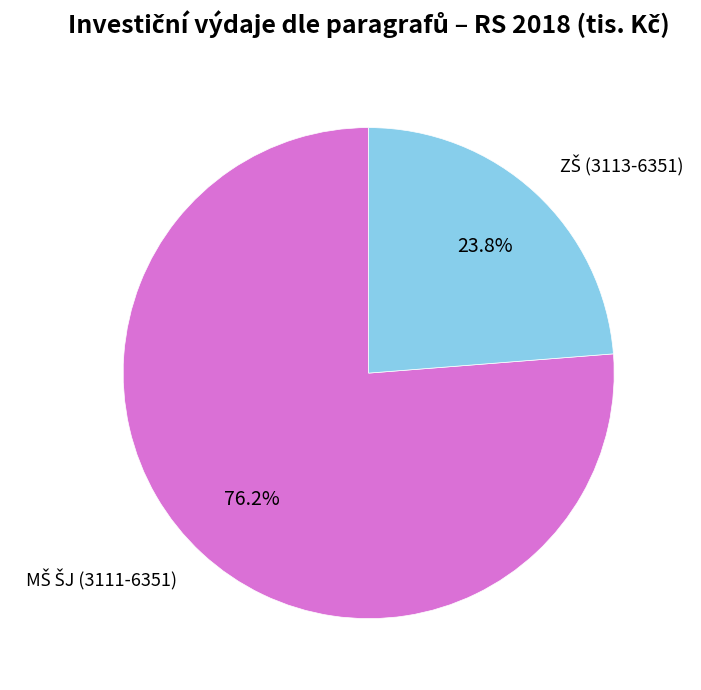

Does any single category account for the majority?

Yes